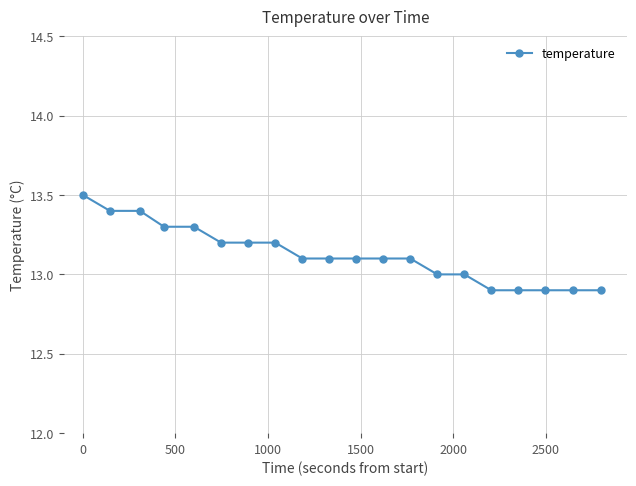

What is the difference between the maximum and minimum values?

0.6